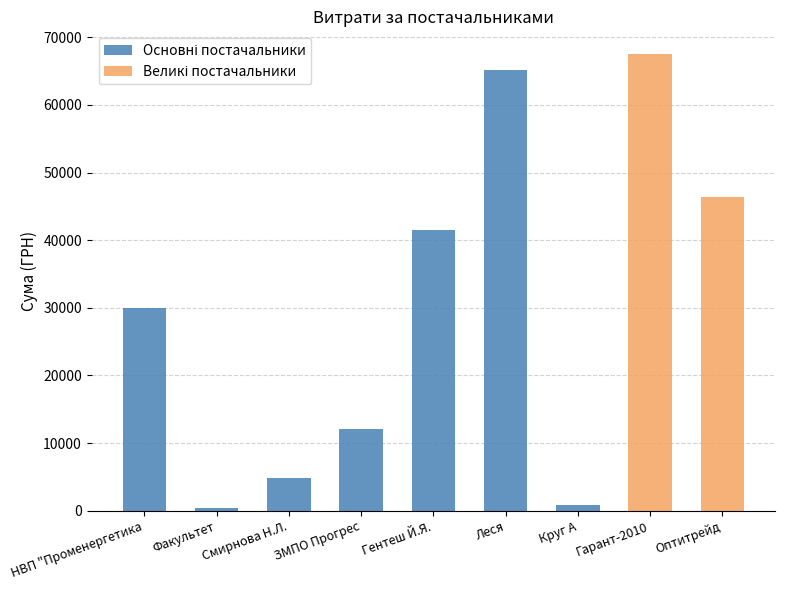

Between ЗМПО Прогрес and Леся, which is larger?

Леся